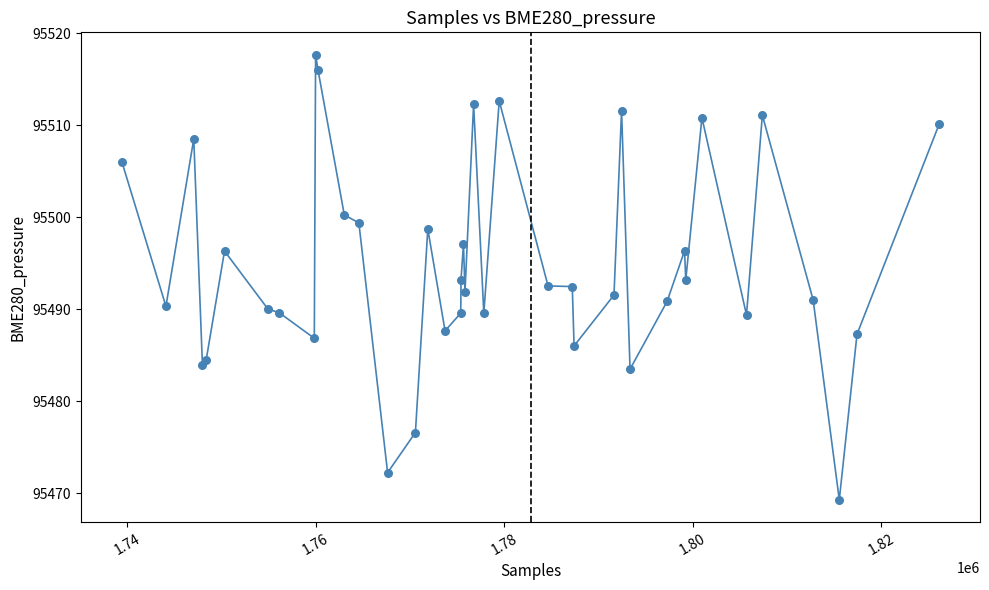

What is the difference between the maximum and minimum values?

48.4